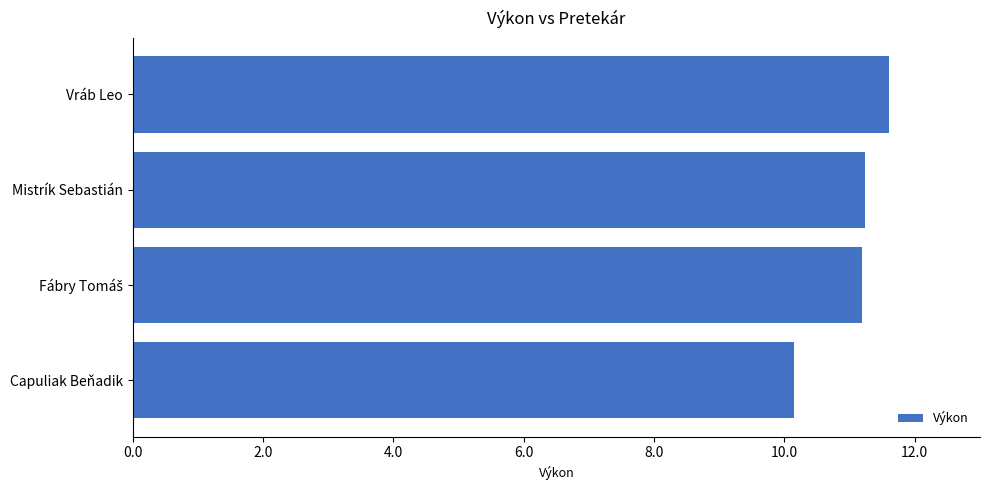

How many values exceed 11?

3